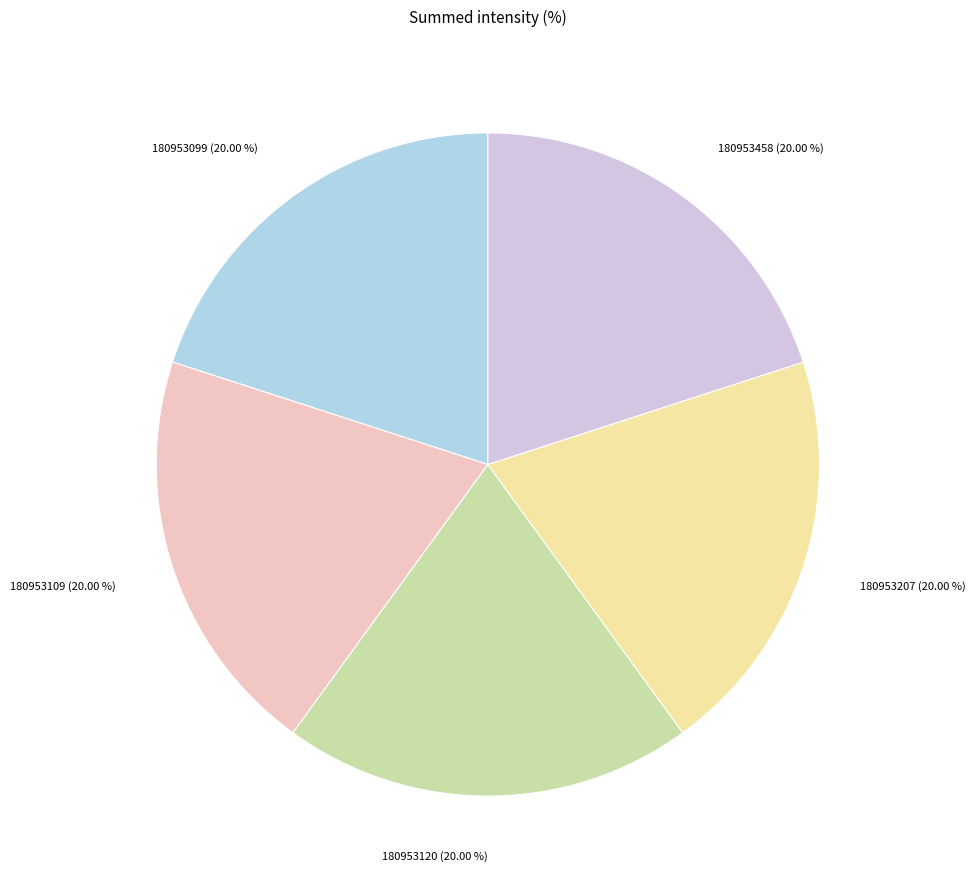

How many slices are in this pie chart?

5